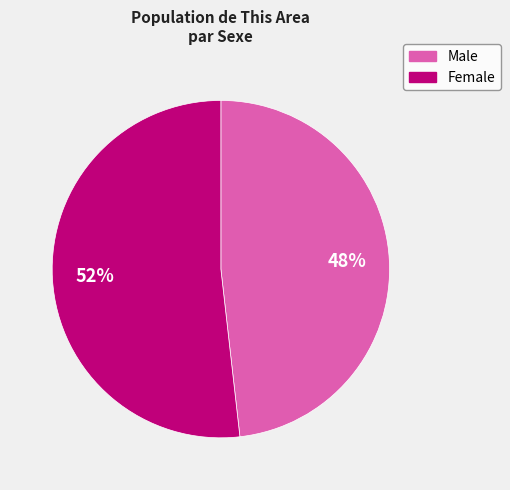

Which has a higher value, Female or Male?

Female